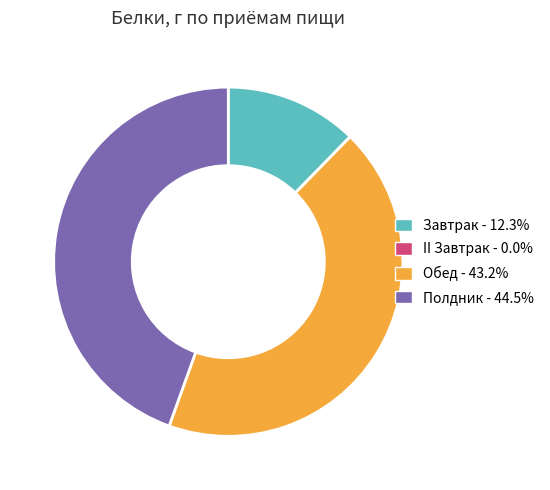

Which category has the biggest portion of the pie?

Полдник